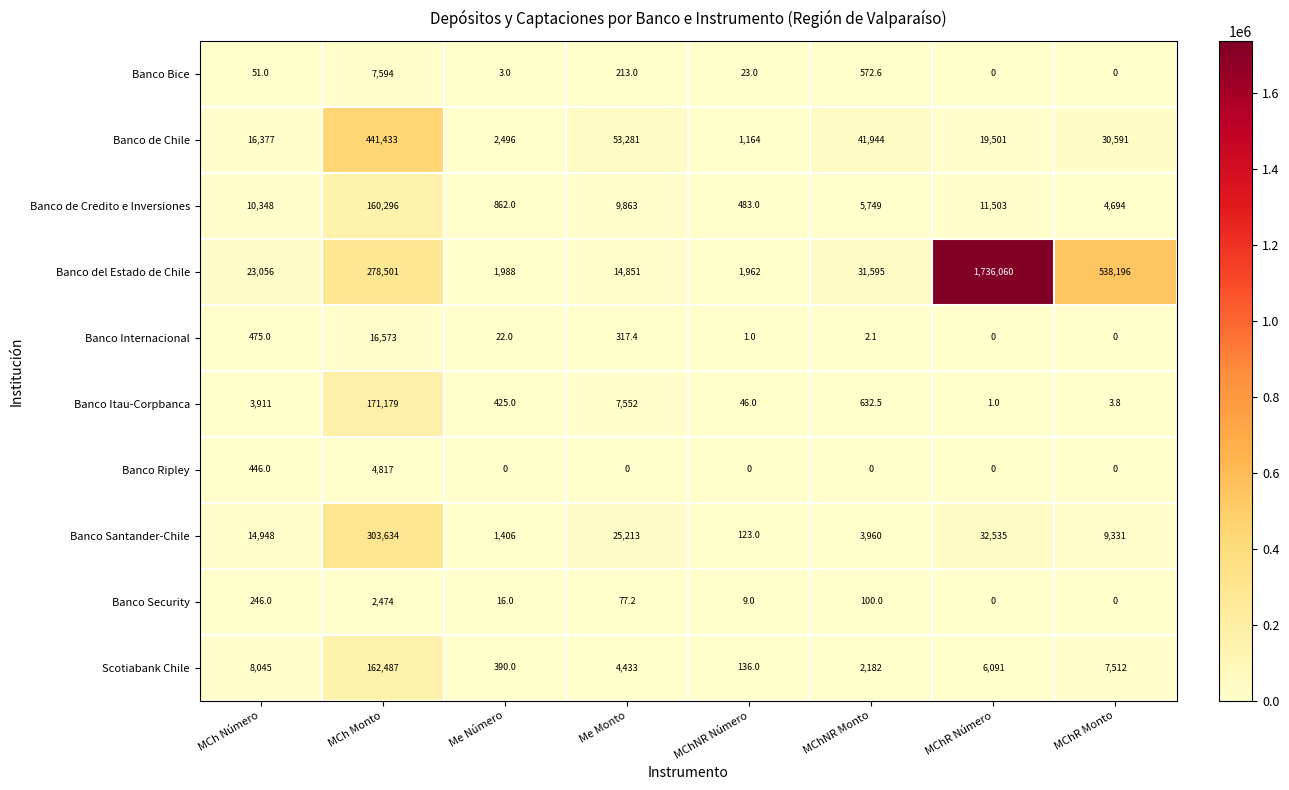

How many data points in Banco de Credito e Inversiones are less than 9863?

4